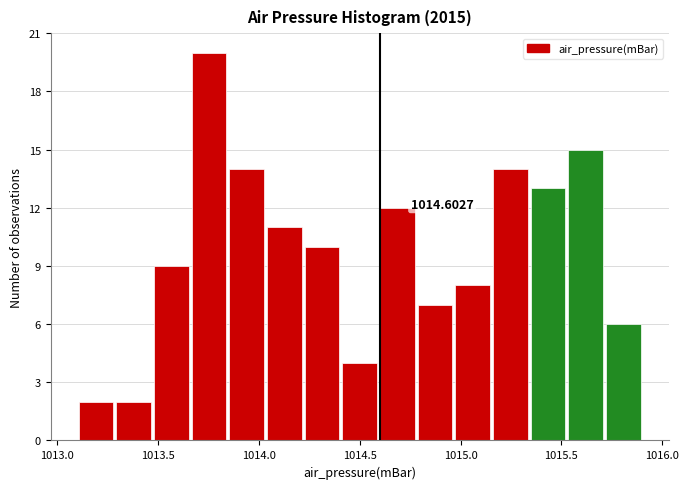

Read against the x-axis, roughly where is the centre of the tallest bar?

1013.75